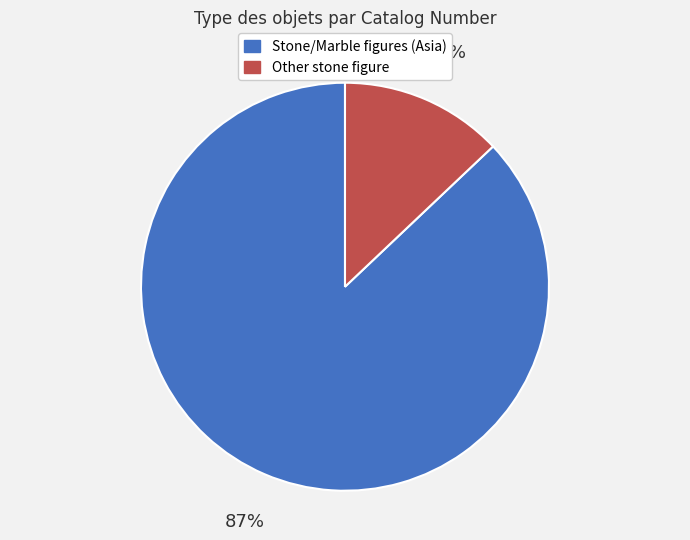

To the nearest percent, what is the average slice percentage?

50%